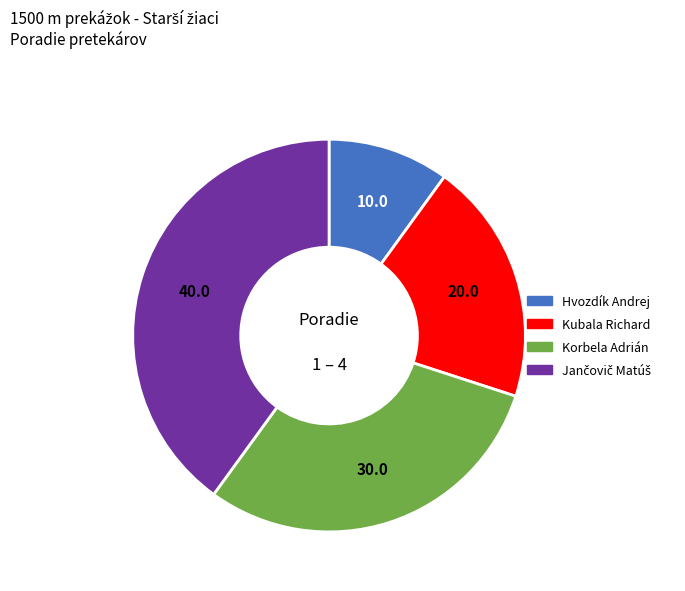

Is it true that Hvozdík Andrej is 10% of the pie?

True